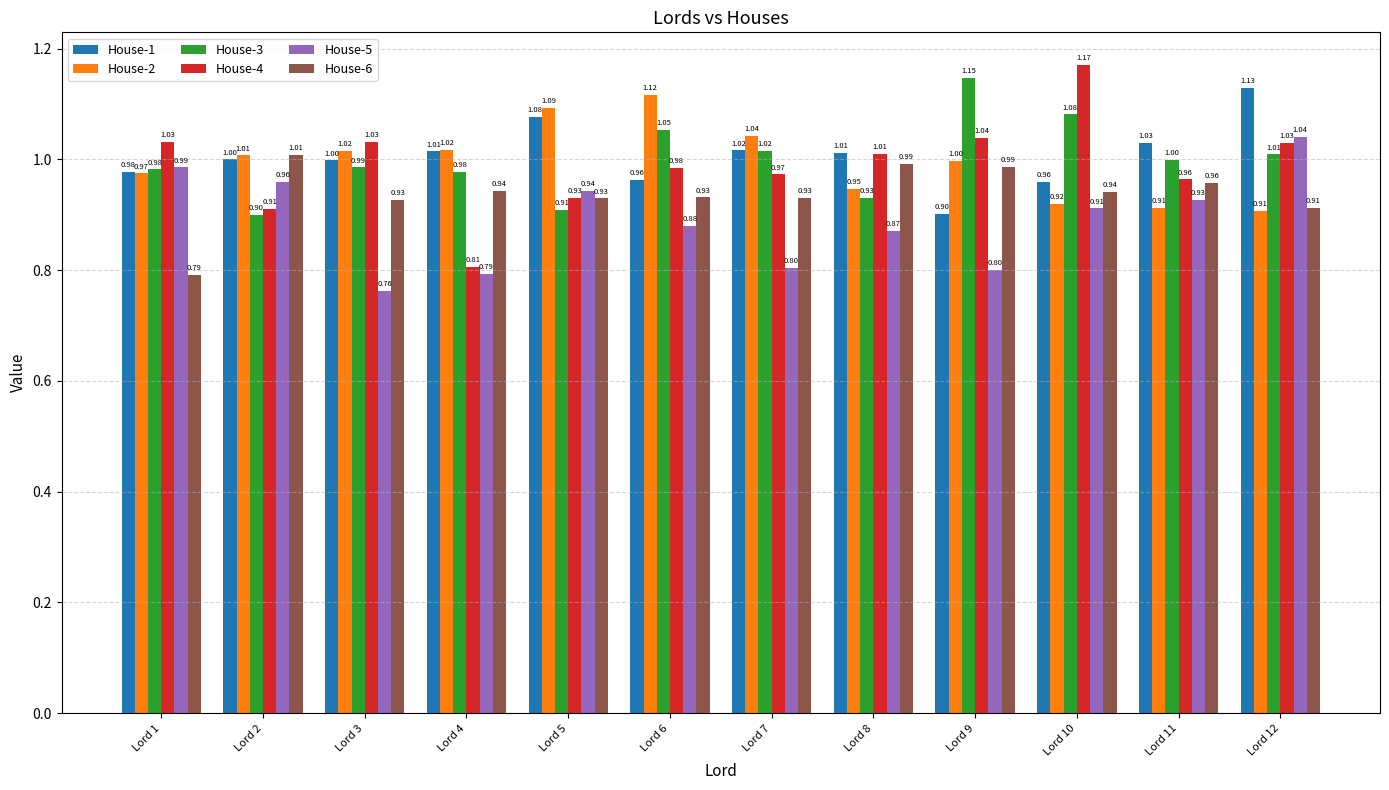

What are all the series names shown in the legend?

House-1, House-2, House-3, House-4, House-5, House-6